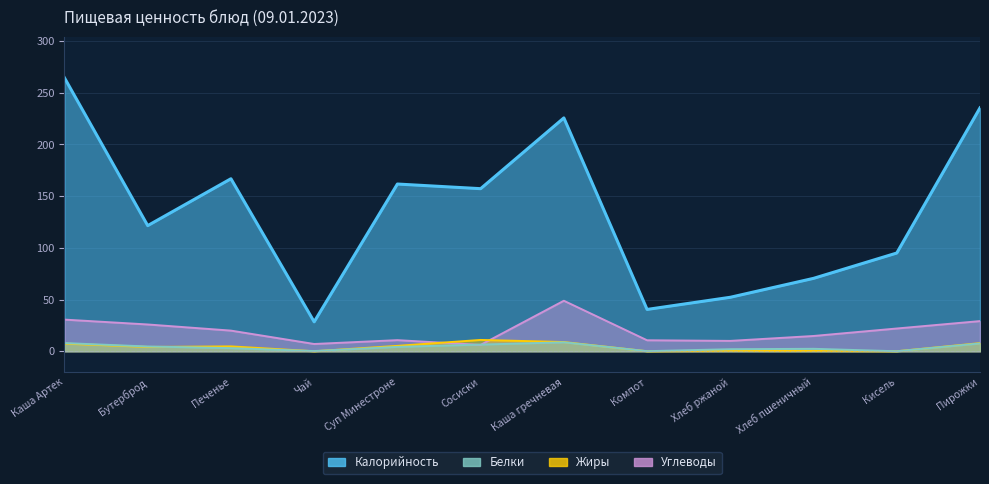

Rank the series at Чай from highest to lowest value.

Калорийность, Углеводы, Белки, Жиры